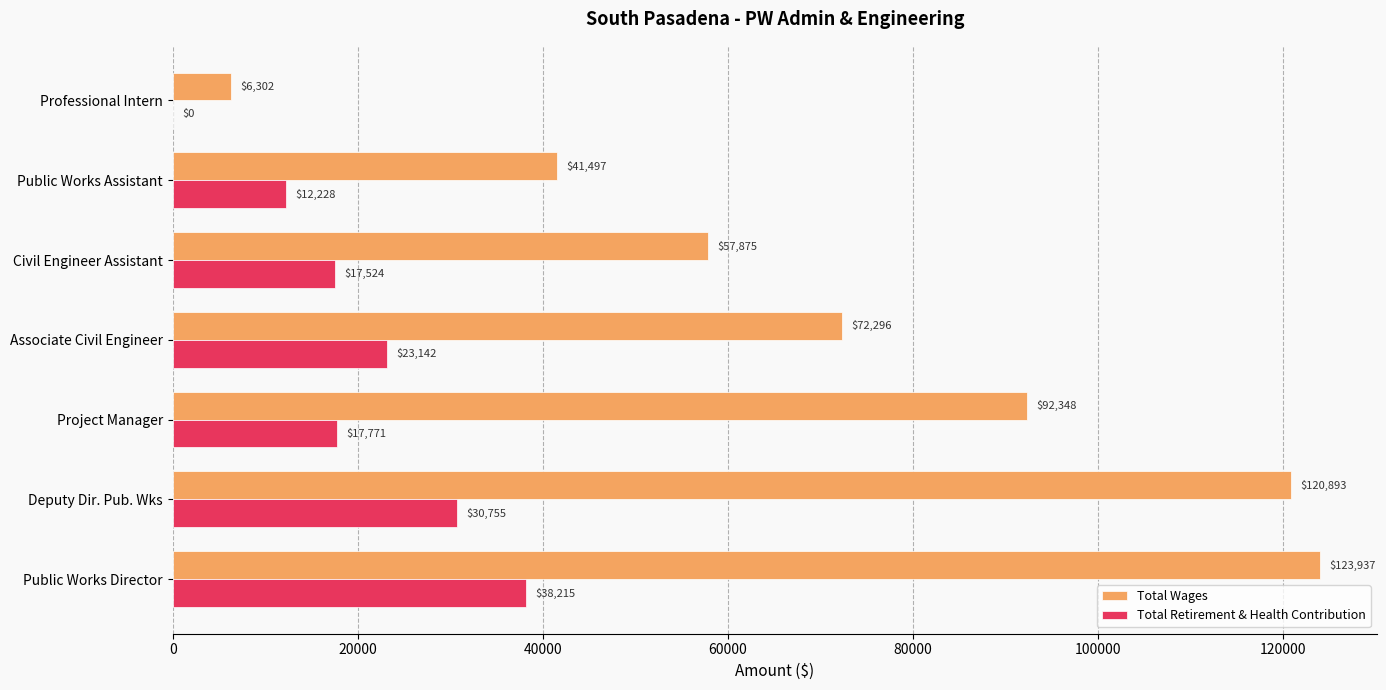

Which series has the largest total across all categories?

Total Wages